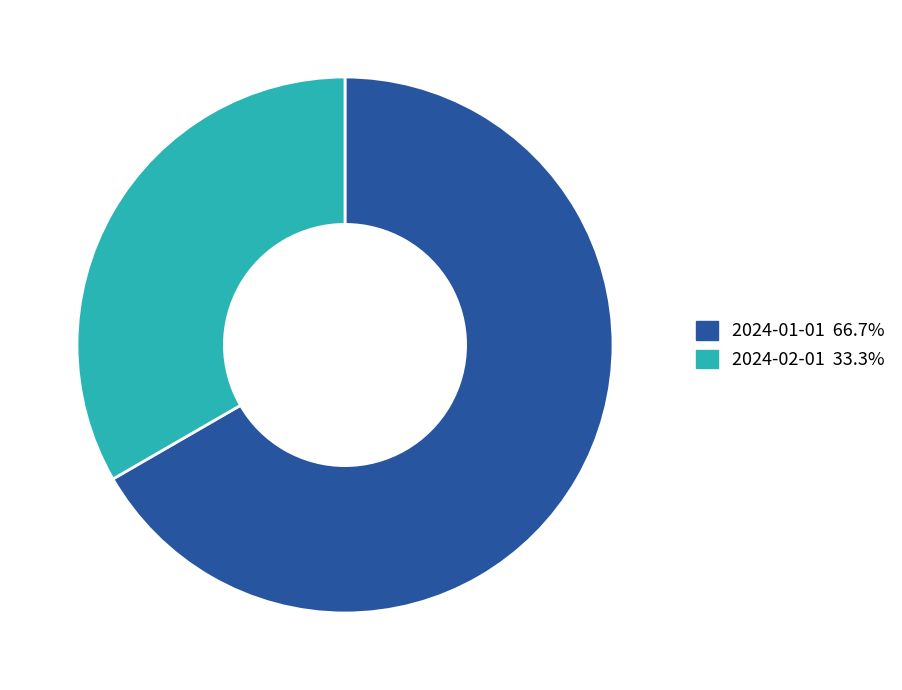

Which has a higher value, 2024-02-01 or 2024-01-01?

2024-01-01